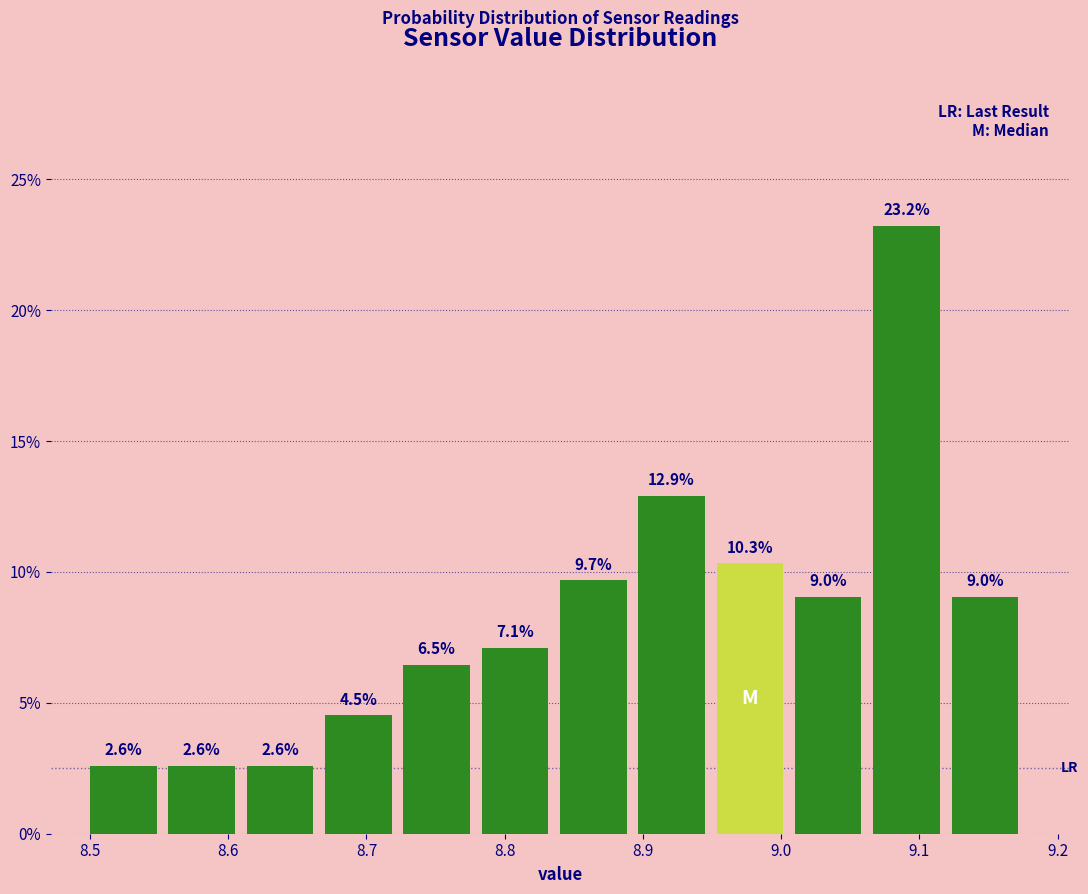

Reading left to right, list every bar in this chart as the range it spans on the x-axis followed by its height. The bar edges are not printed on the chart, so give them approximately, as read against the axis.

8.50 to 8.56: 2.6
8.56 to 8.61: 2.6
8.61 to 8.67: 2.6
8.67 to 8.73: 4.5
8.73 to 8.78: 6.5
8.78 to 8.84: 7.1
8.84 to 8.90: 9.7
8.90 to 8.95: 12.9
8.95 to 9.01: 10.3
9.01 to 9.07: 9.0
9.07 to 9.12: 23.2
9.12 to 9.18: 9.0